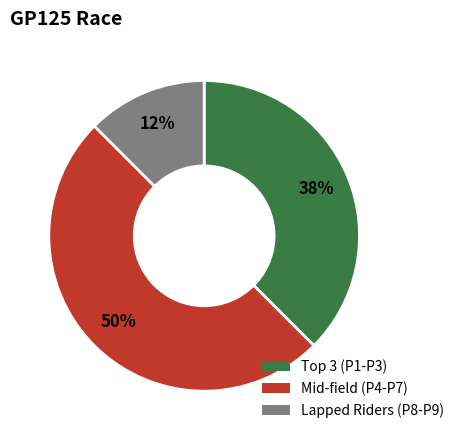

To the nearest percent, what is the average slice percentage?

33%